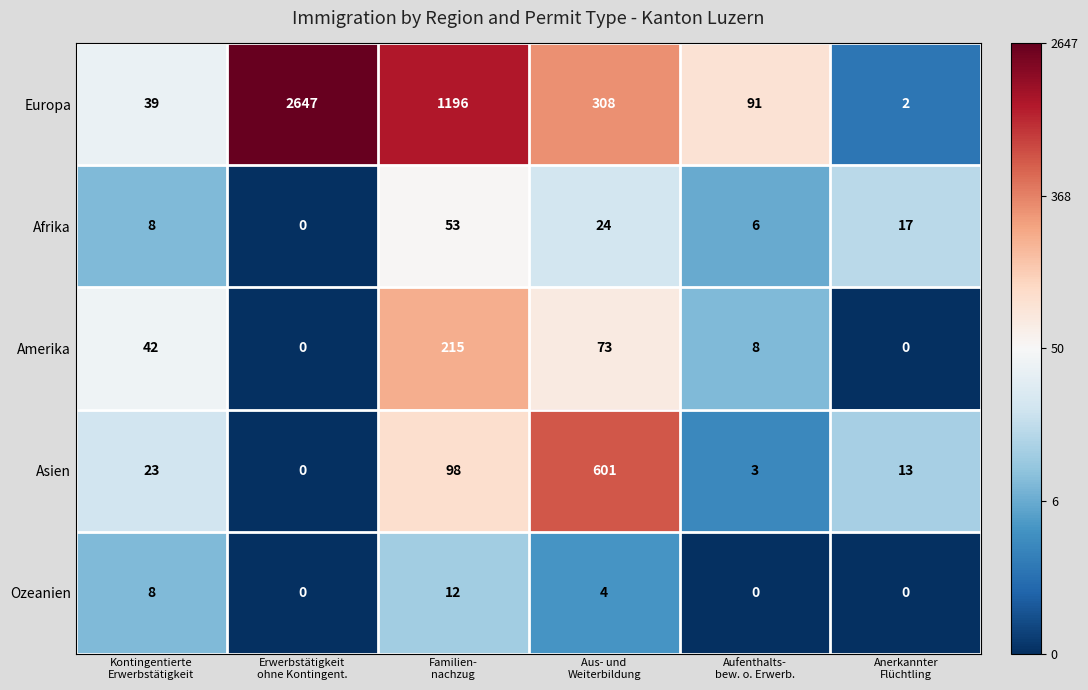

What is the difference between the highest and lowest values at Erwerbstätigkeit
ohne Kontingent.?

2647